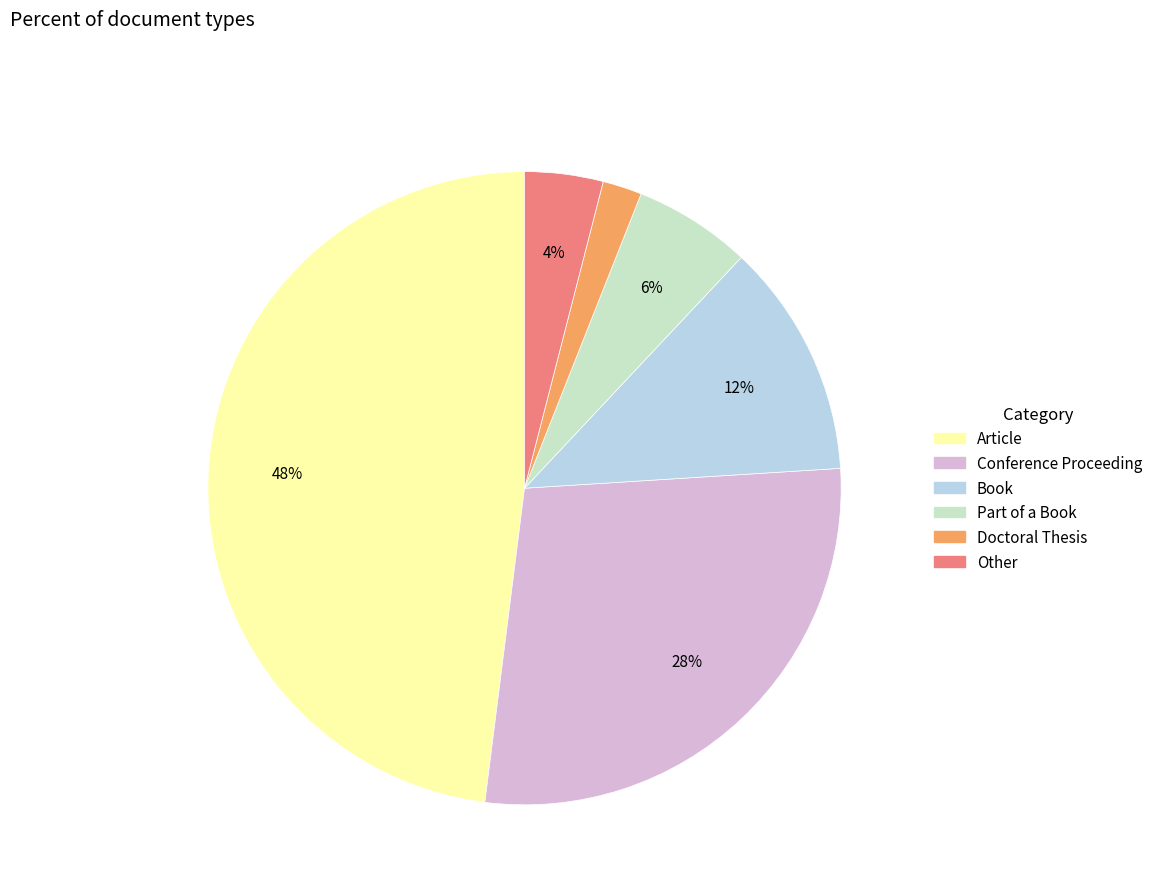

Between Doctoral Thesis and Part of a Book, which is larger?

Part of a Book